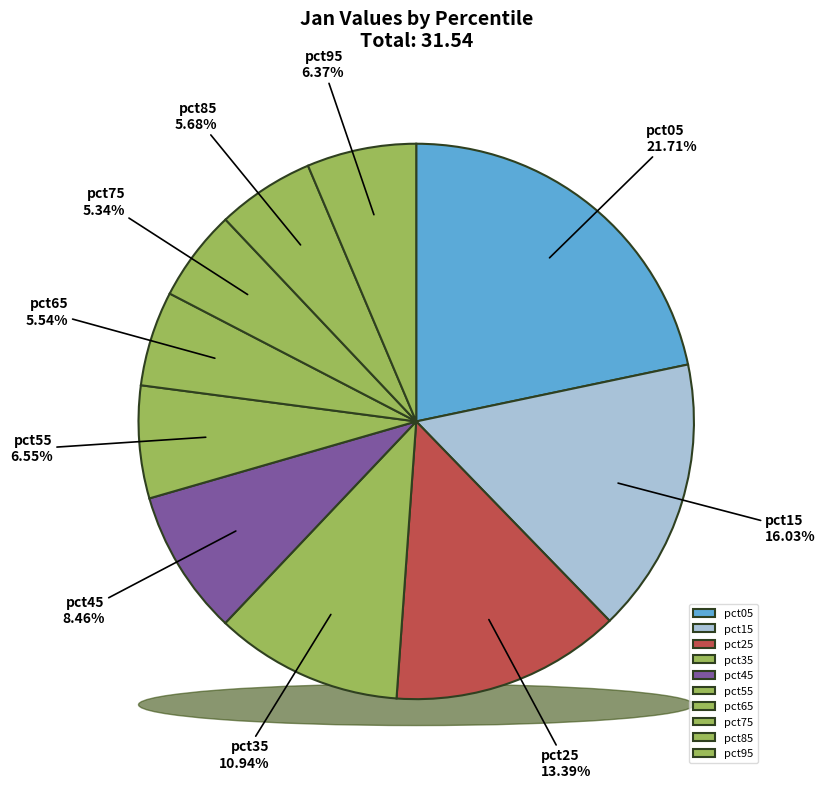

To the nearest percent, what is the difference between the largest and smallest slice percentages?

16%